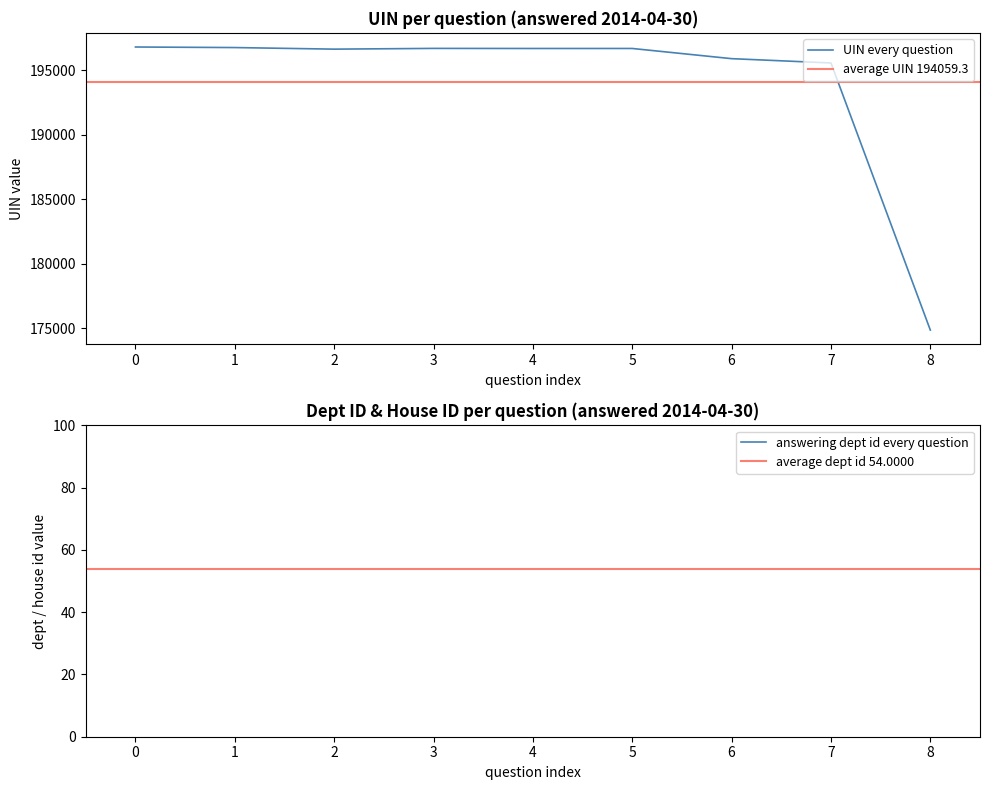

Count the number of categories in the chart.

9